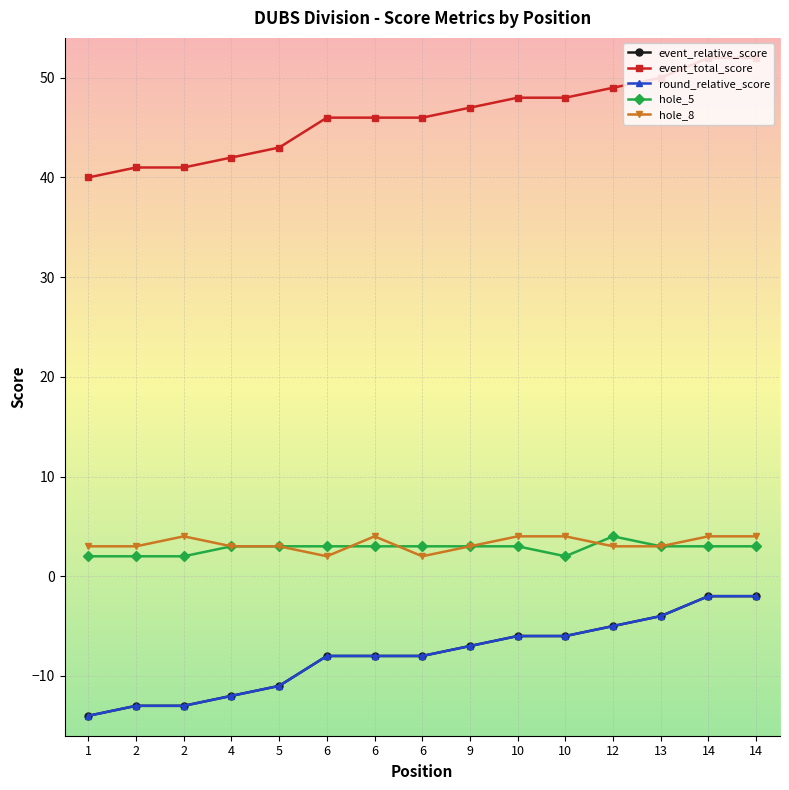

How many hole_8 values are between 3 and 4?

13